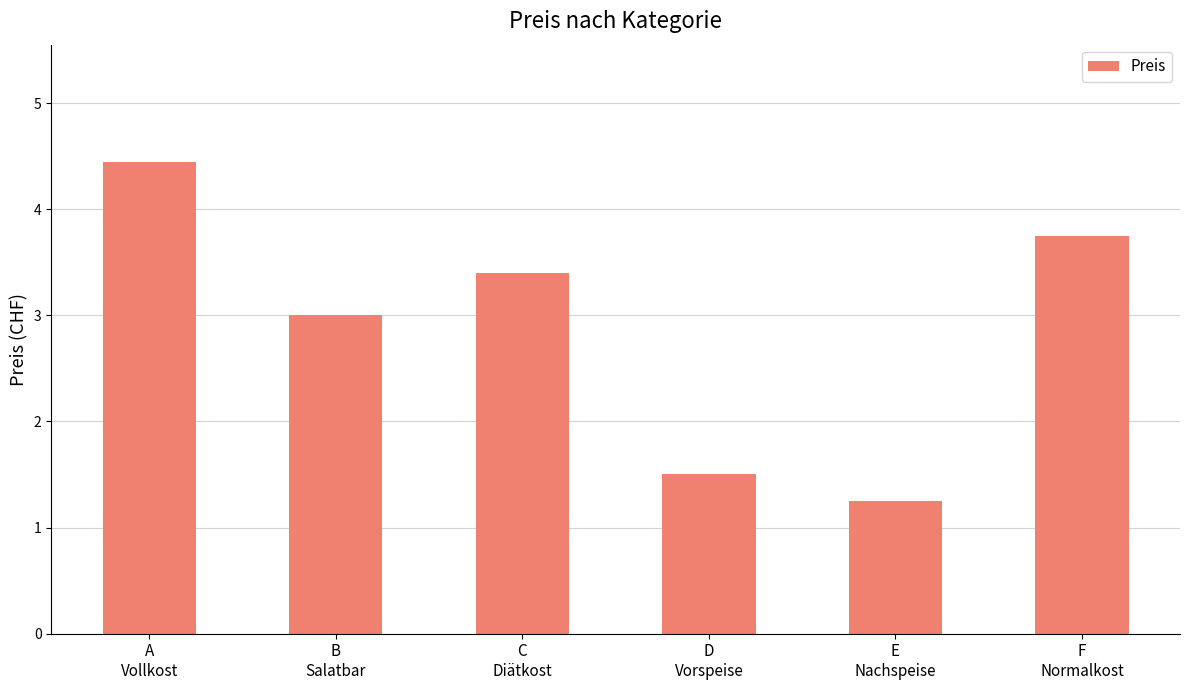

What is the maximum value shown in the chart?

4.4